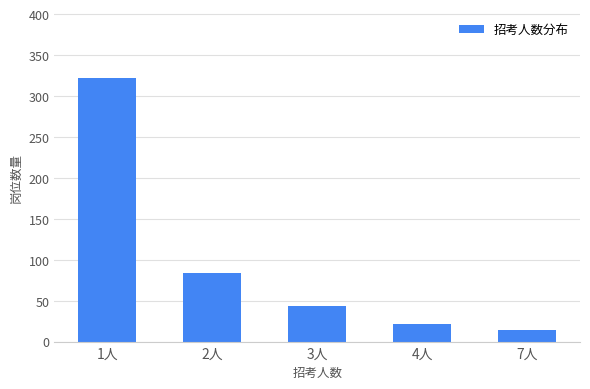

The value at 2人 is 55. True or false?

False